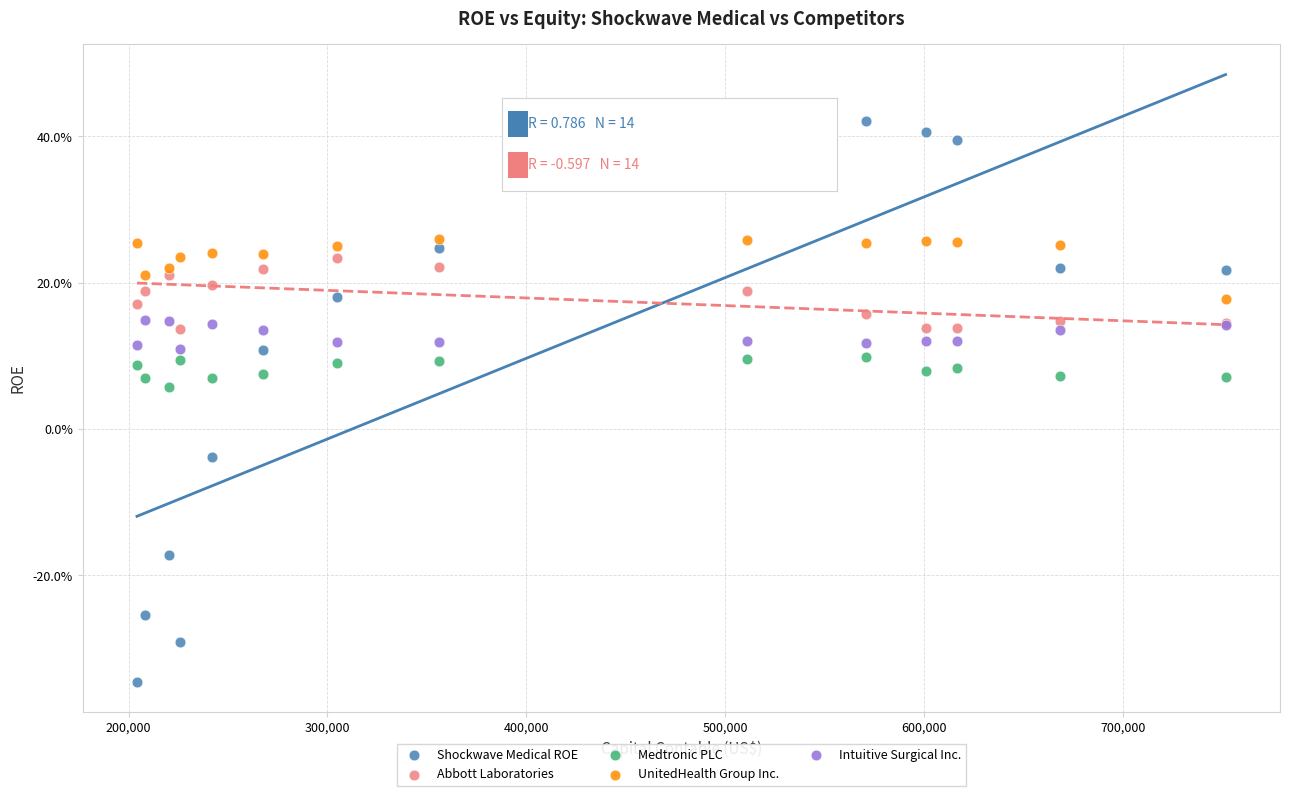

What are all the series names shown in the legend?

Shockwave Medical ROE, Abbott Laboratories, Medtronic PLC, UnitedHealth Group Inc., Intuitive Surgical Inc.